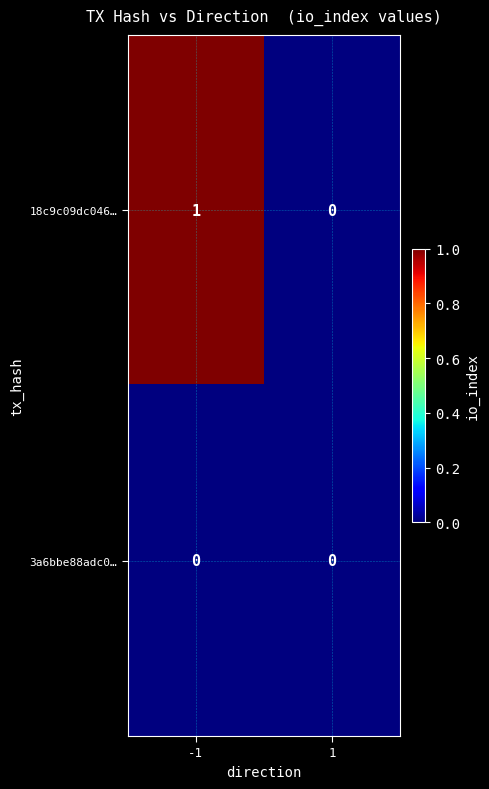

Rank the series by their average value, from highest to lowest.

18c9c09dc046…, 3a6bbe88adc0…